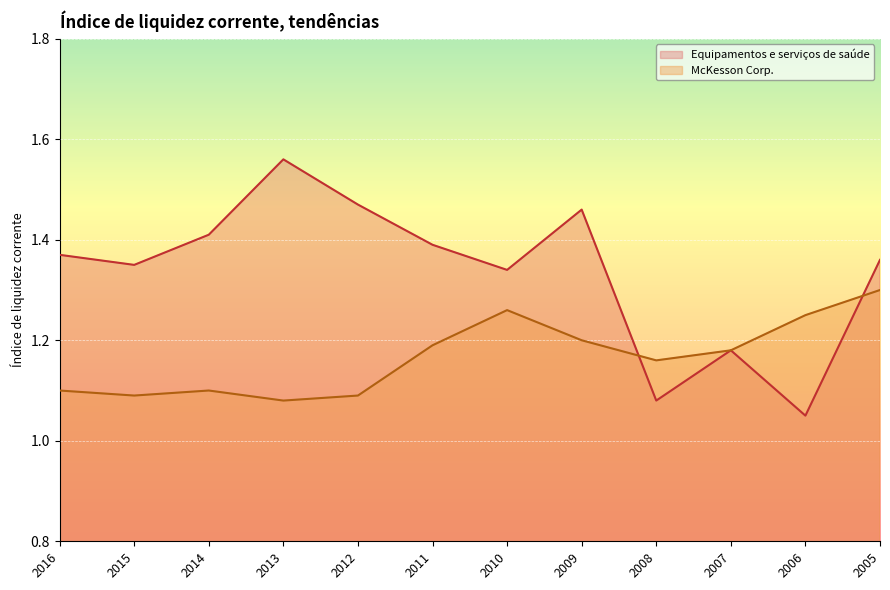

True or false: McKesson Corp. has more than 2 interior local peaks.

False